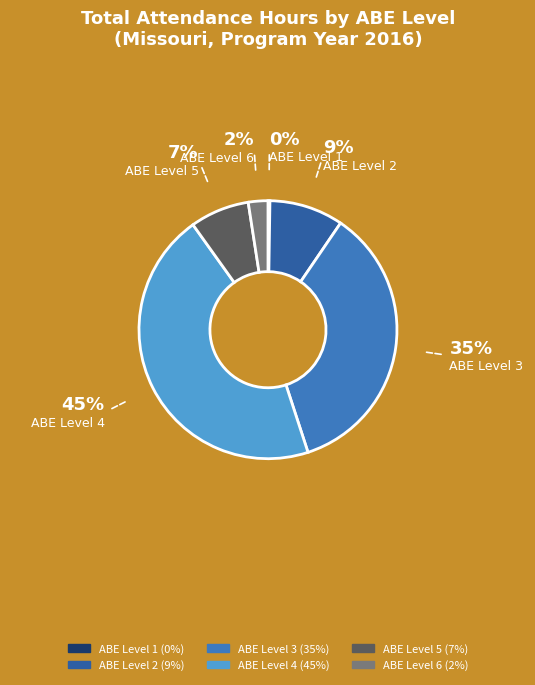

Is it true that ABE Level 3 is 35% of the pie?

True